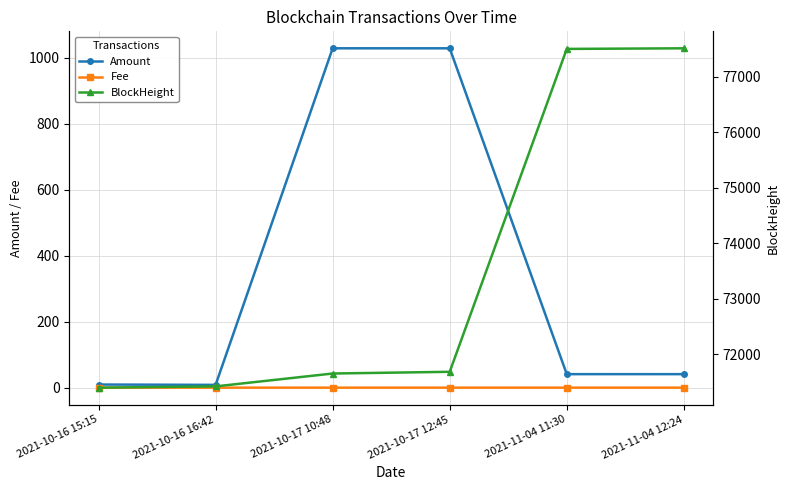

The BlockHeight series shows 71680.0 at 2021-10-17 12:45. True or false?

True